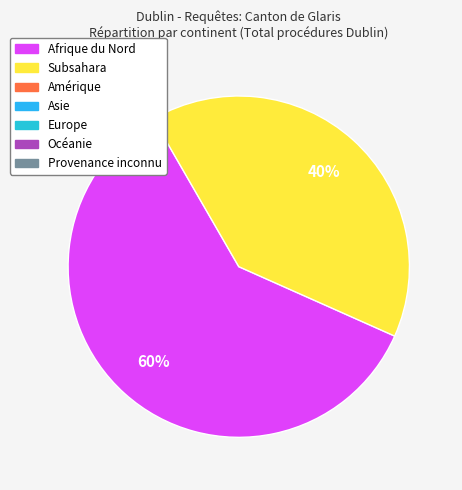

Does any single category account for the majority?

Yes